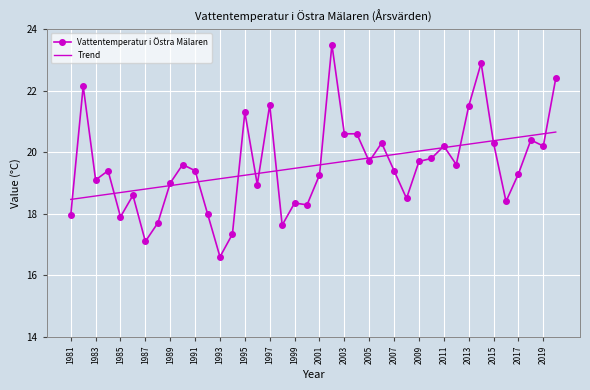

Which series has the largest range (max minus min)?

Vattentemperatur i Östra Mälaren